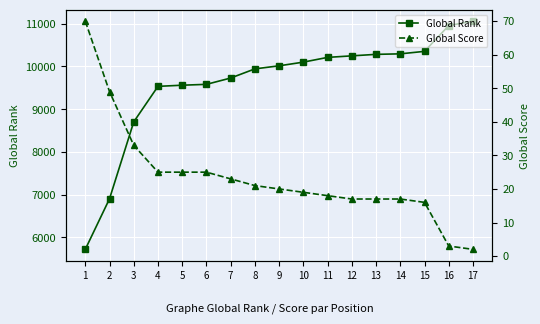

True or false: Global Rank and Global Score intersect in this chart.

False